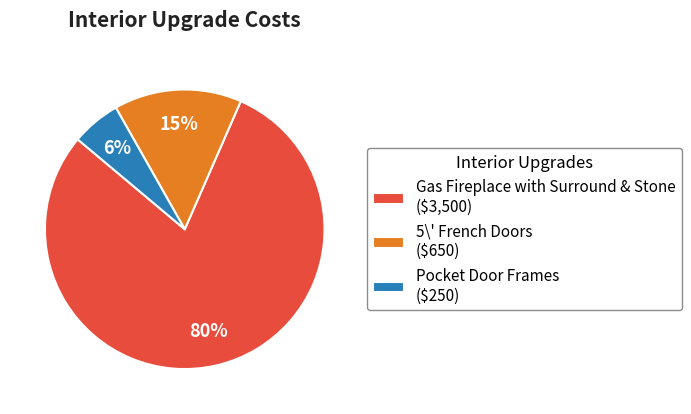

To the nearest percent, what portion does 5\' French Doors ($650) represent?

15%